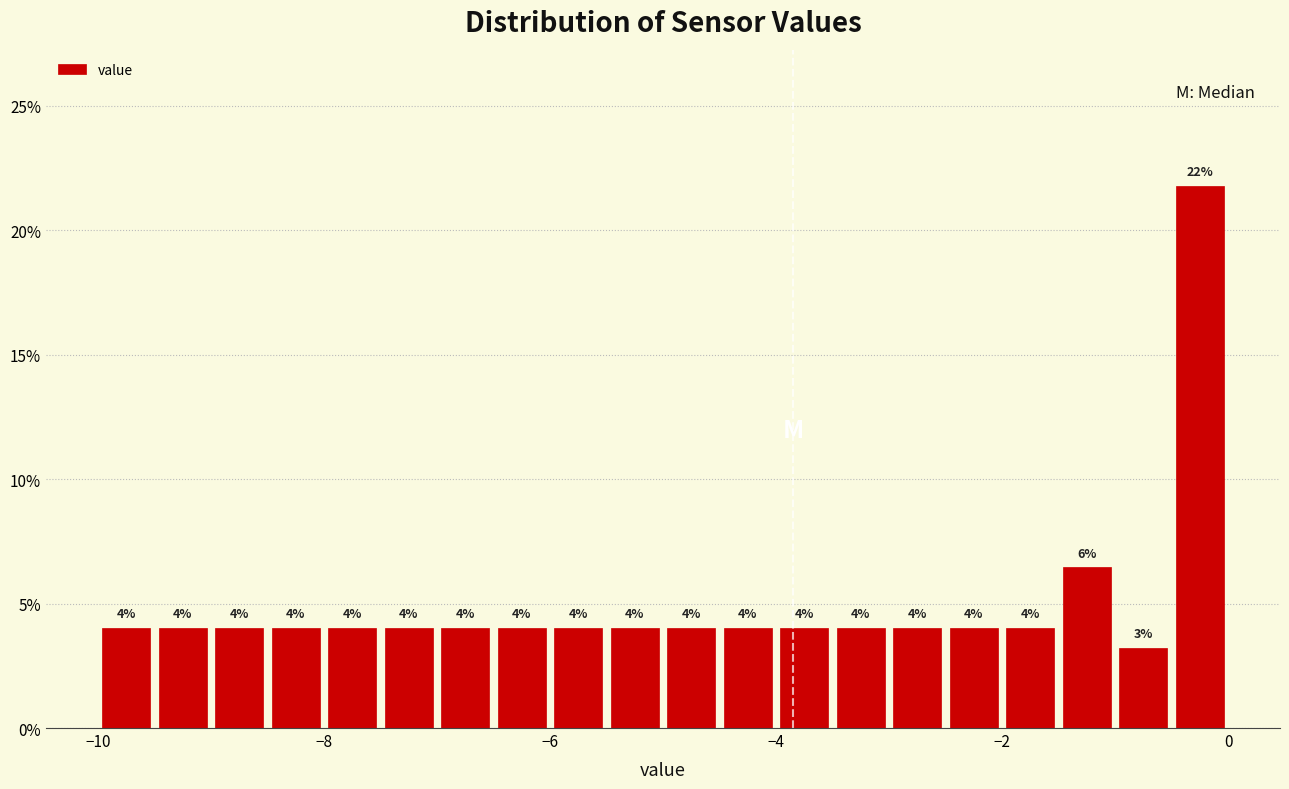

Around what value on the x-axis is the tallest bar? Give the approximate position of its centre, as read against the axis.

-0.2